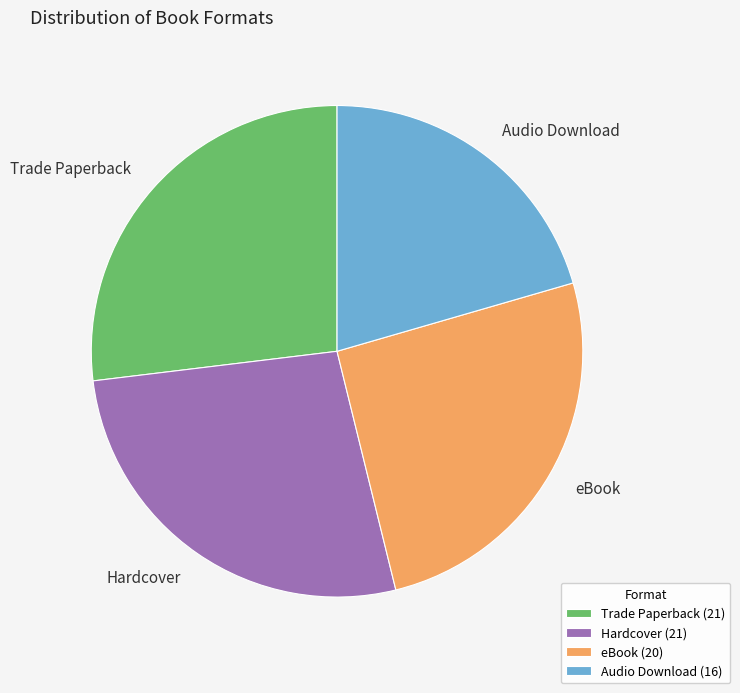

What is the ratio of the value at Audio Download to the value at eBook?

0.8